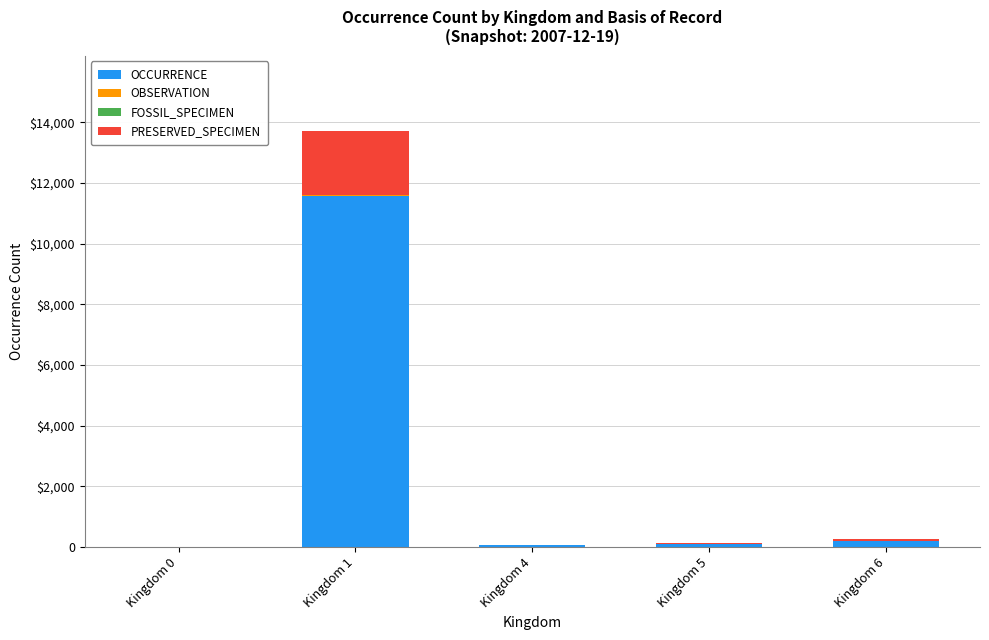

The FOSSIL_SPECIMEN series shows 0 at Kingdom 5. True or false?

True